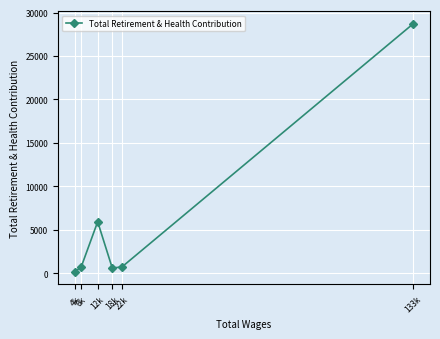

Is it true that the value at 133k is 48727?

False